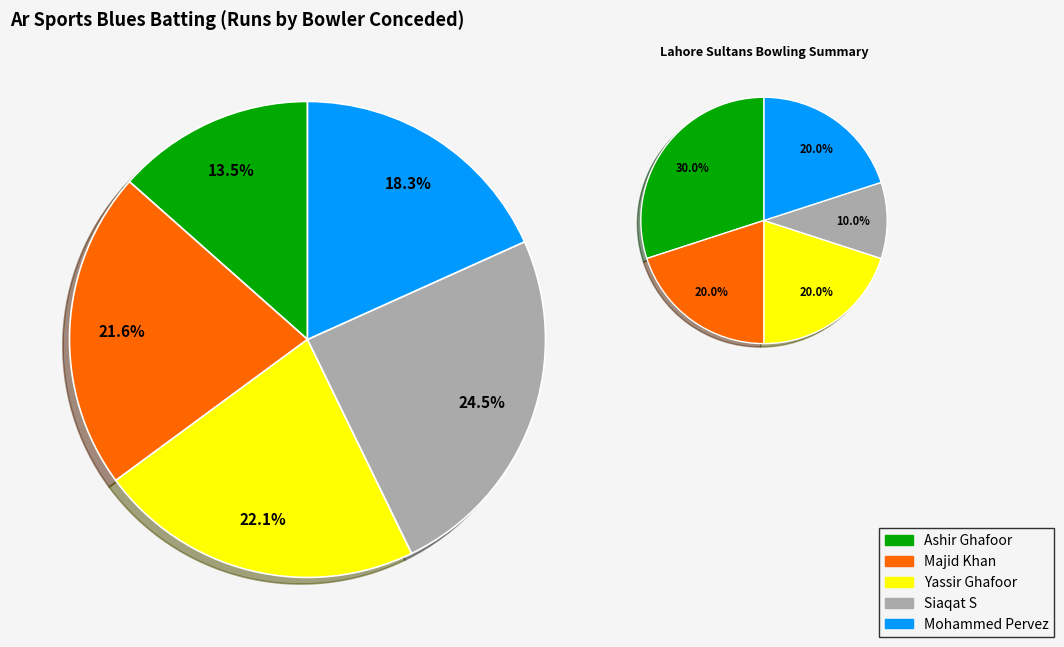

To the nearest percent, what percentage of the pie is Mohammed Pervez?

18%